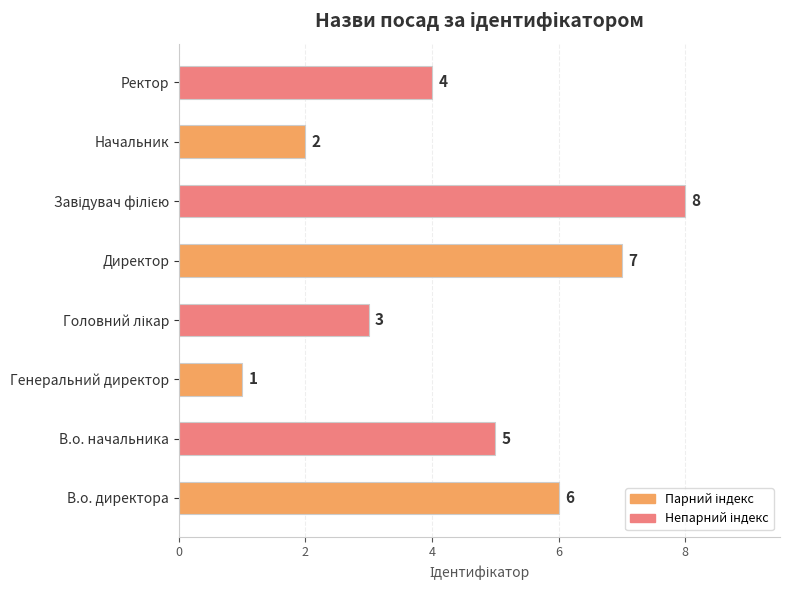

Reading top to bottom, extract all data points from this chart.

4	2	8	7	3	1	5	6